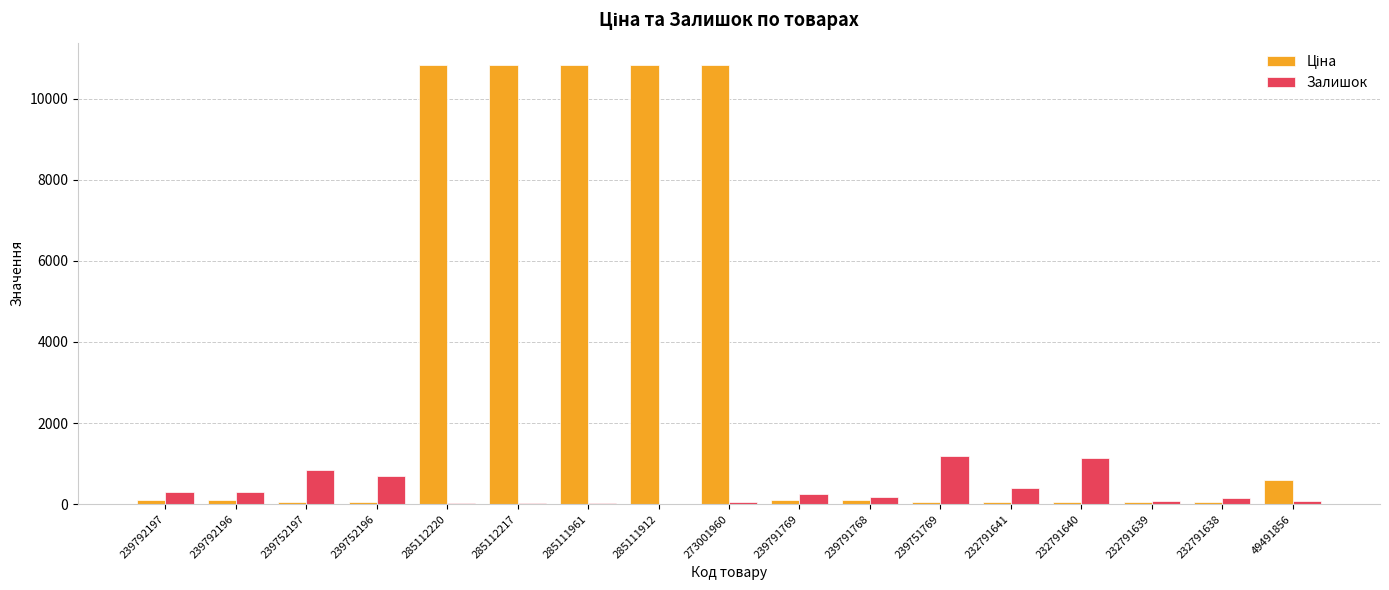

The Залишок series shows 698.0 at 239752196. True or false?

True